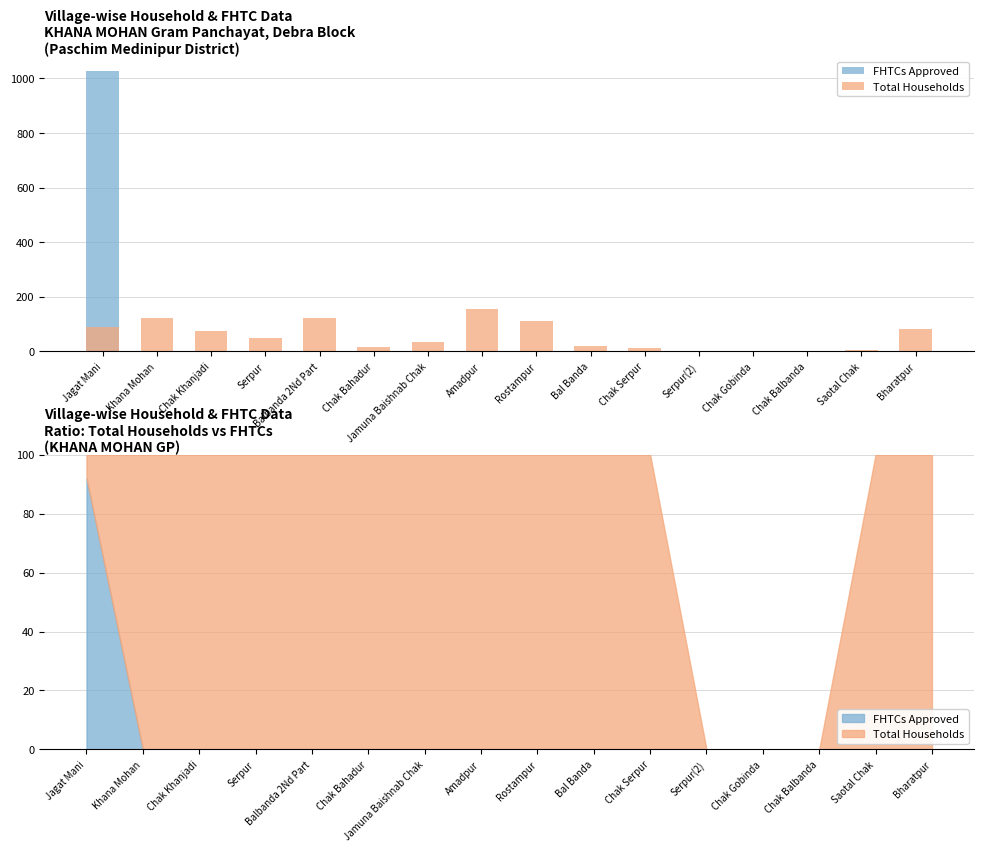

Where is Total Households nearest to the value 78?

Chak Khanjadi